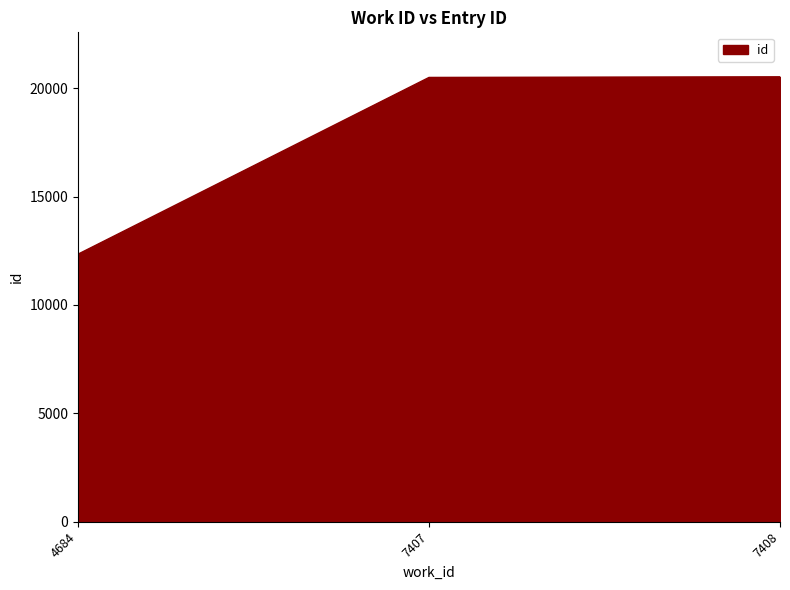

At which label is the value closest to 16436?

7407